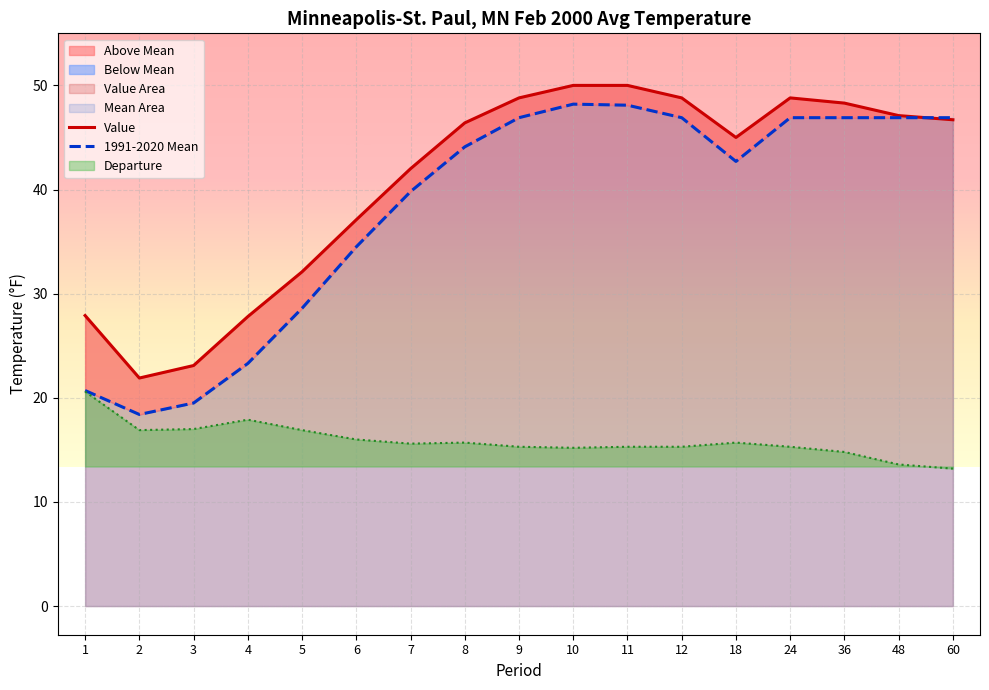

Reading right to left, extract all data points from this chart.

Value: 60=46.7	48=47.1	36=48.3	24=48.8	18=45.0	12=48.8	11=50.0	10=50.0	9=48.8	8=46.4	7=42.0	6=37.1	5=32.1	4=27.8	3=23.1	2=21.9	1=27.9
1991-2020 Mean: 60=46.9	48=46.9	36=46.9	24=46.9	18=42.7	12=46.9	11=48.1	10=48.2	9=46.9	8=44.1	7=39.8	6=34.5	5=28.6	4=23.3	3=19.5	2=18.4	1=20.7